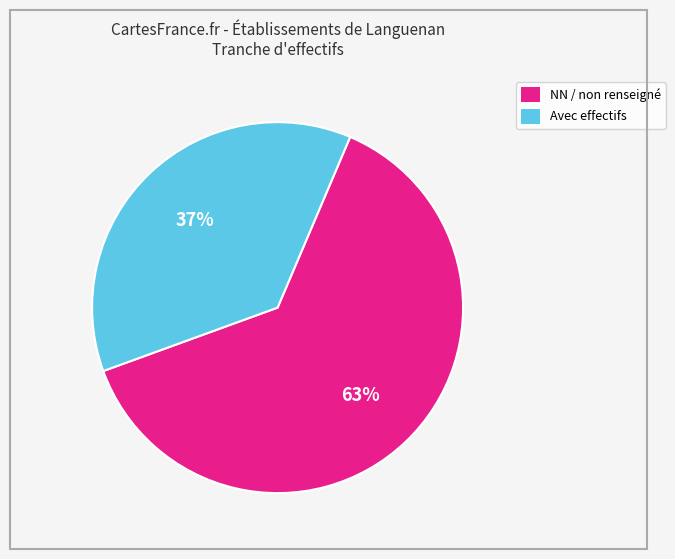

To the nearest percent, what is the difference between the largest and smallest slice percentages?

26%